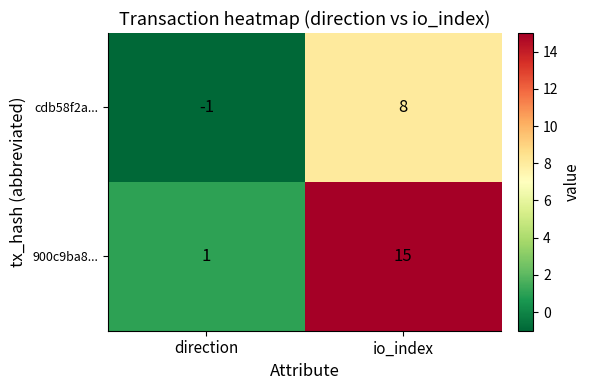

What is the spread (max minus min) of values at direction?

2